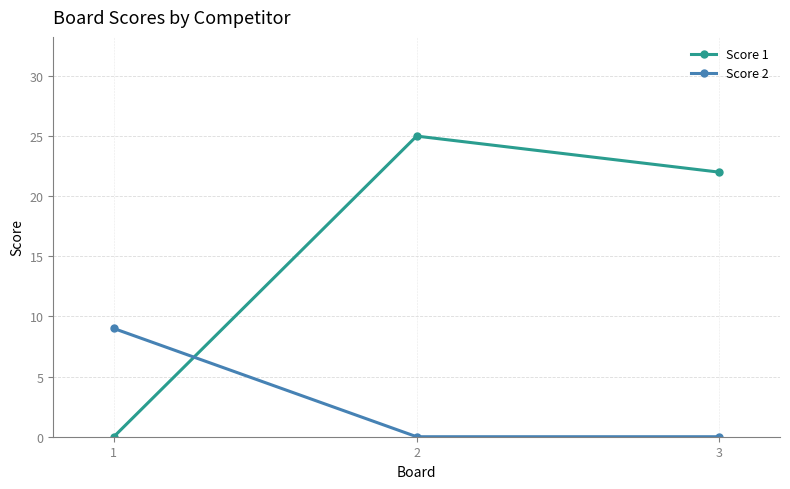

What value does the Score 1 series have at 3?

22